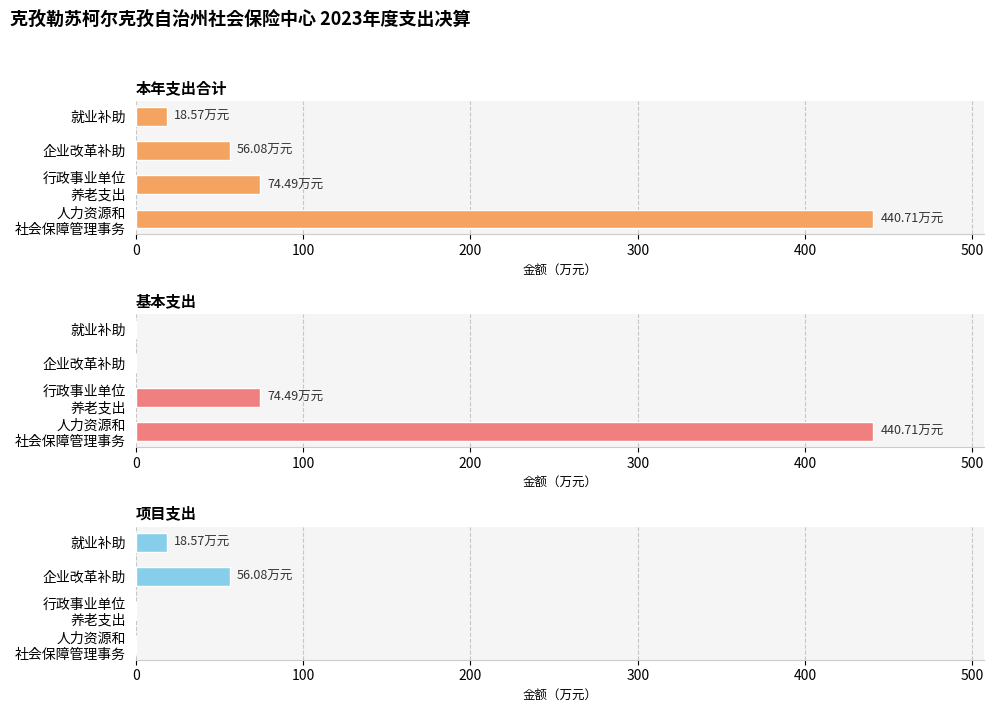

True or false: 基本支出 has a value of 124.9 at 行政事业单位 养老支出.

False